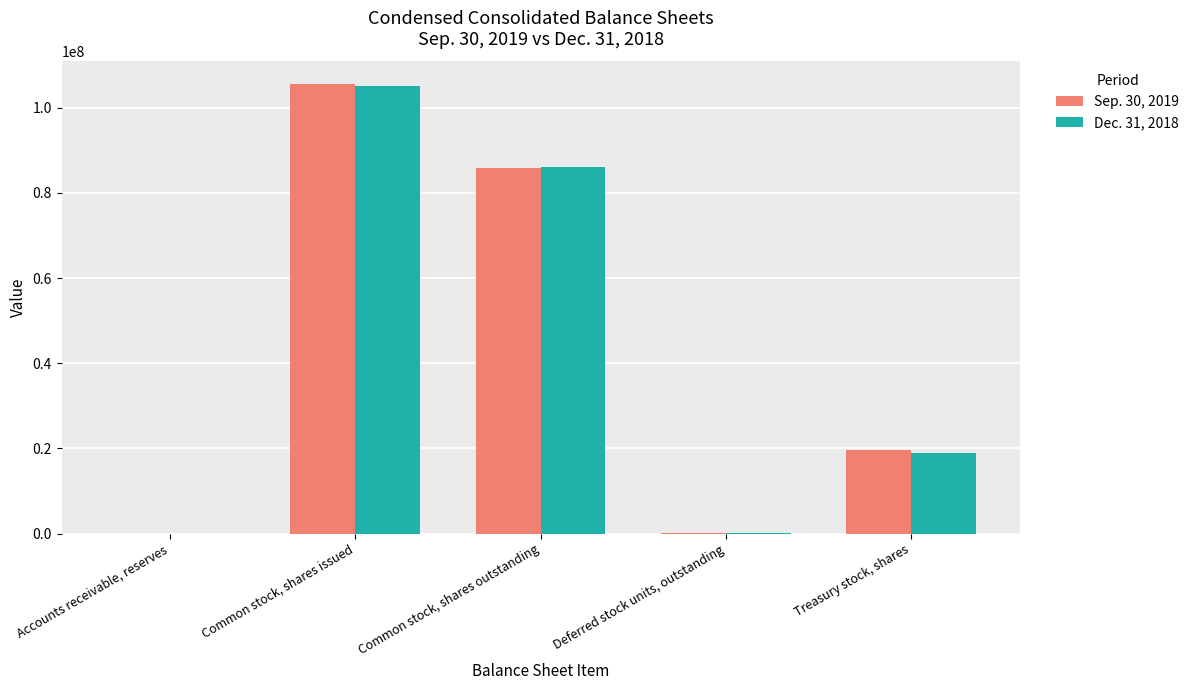

Which category has the highest value across all series?

Common stock, shares issued